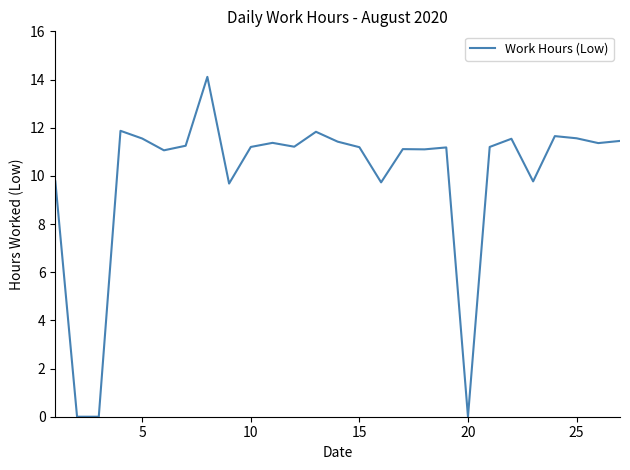

What is the greatest value displayed?

14.1